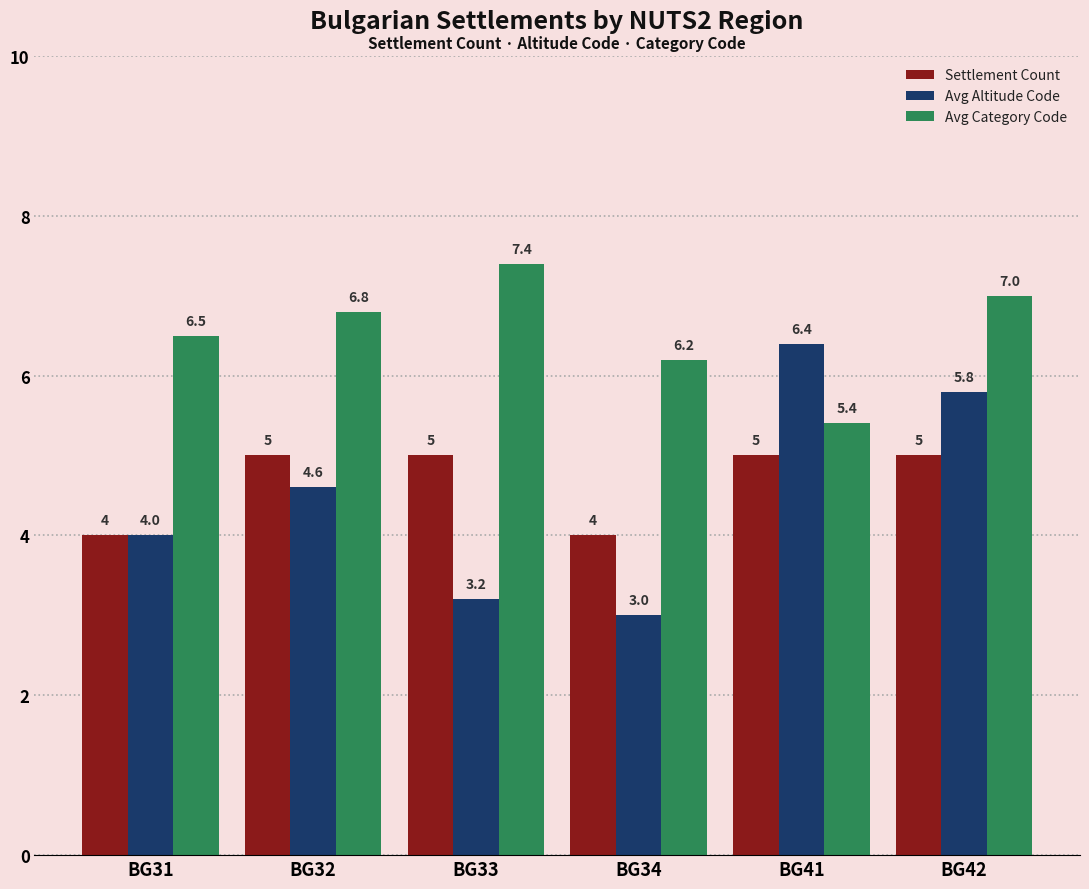

The Avg Altitude Code series shows 3.5 at BG42. True or false?

False